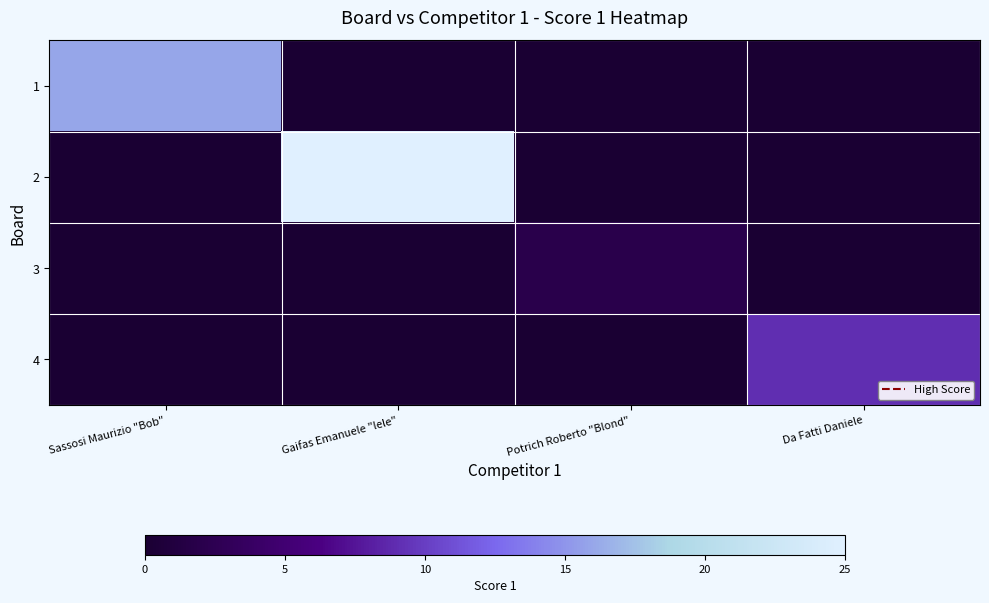

Reading right to left, extract all data points from this chart.

1: Da Fatti Daniele=0	Potrich Roberto "Blond"=0	Gaifas Emanuele "lele"=0	Sassosi Maurizio "Bob"=16
2: Da Fatti Daniele=0	Potrich Roberto "Blond"=0	Gaifas Emanuele "lele"=25	Sassosi Maurizio "Bob"=0
3: Da Fatti Daniele=0	Potrich Roberto "Blond"=2	Gaifas Emanuele "lele"=0	Sassosi Maurizio "Bob"=0
4: Da Fatti Daniele=9	Potrich Roberto "Blond"=0	Gaifas Emanuele "lele"=0	Sassosi Maurizio "Bob"=0